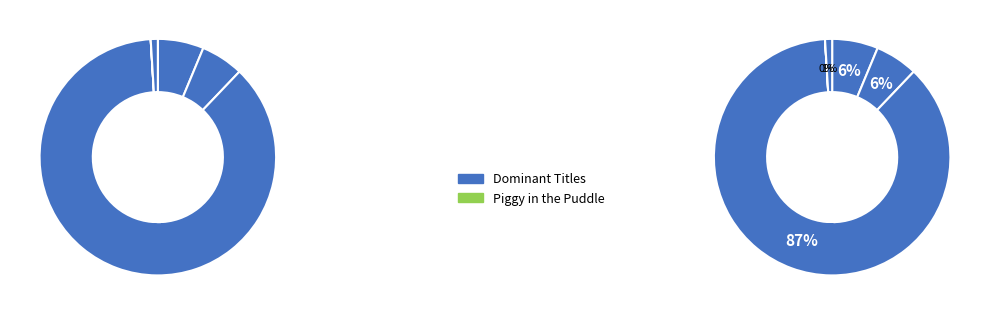

What portion of the pie excludes Piggy in the Puddle?

100.0%